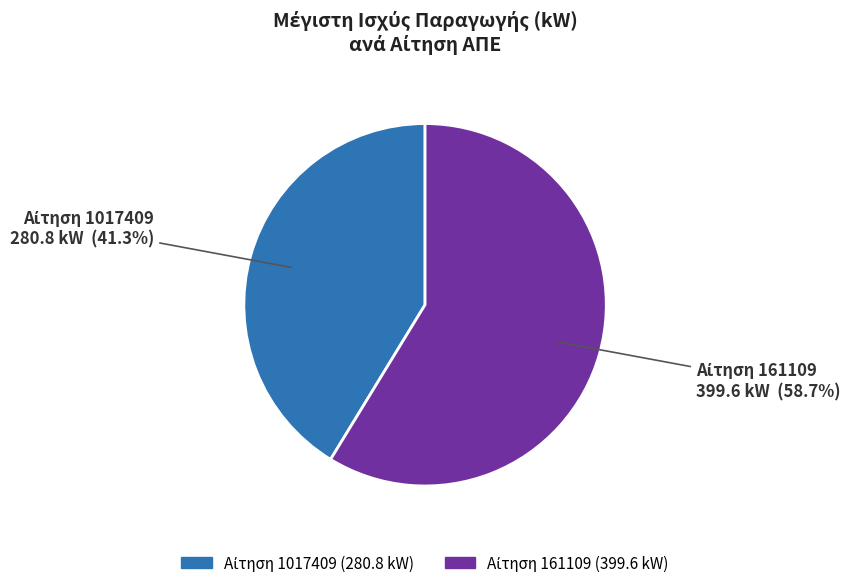

Is there any slice that represents more than half of the pie?

Yes